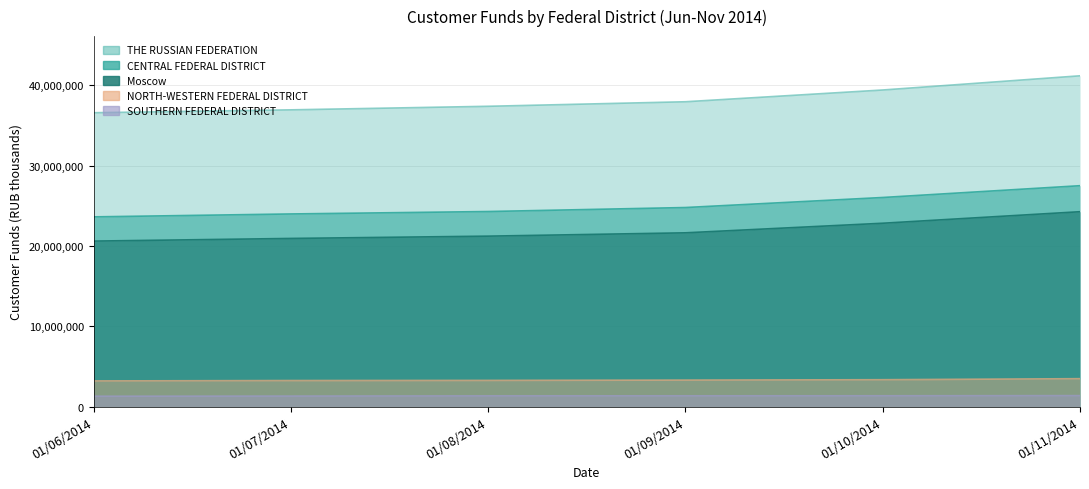

At which label does CENTRAL FEDERAL DISTRICT reach its peak?

01/11/2014